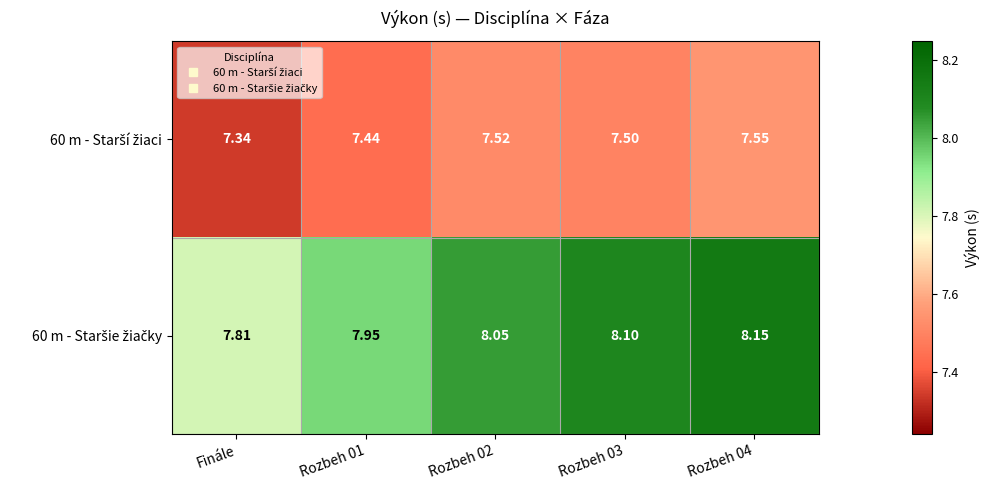

How many categories are shown in the chart?

5